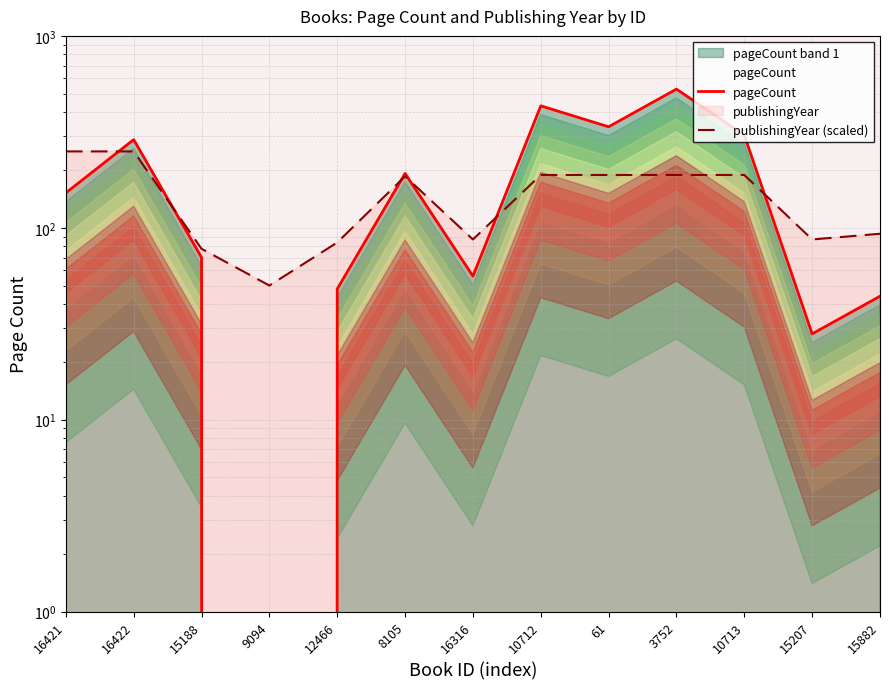

What is the difference between the maximum and minimum values in the pageCount series?

528.0